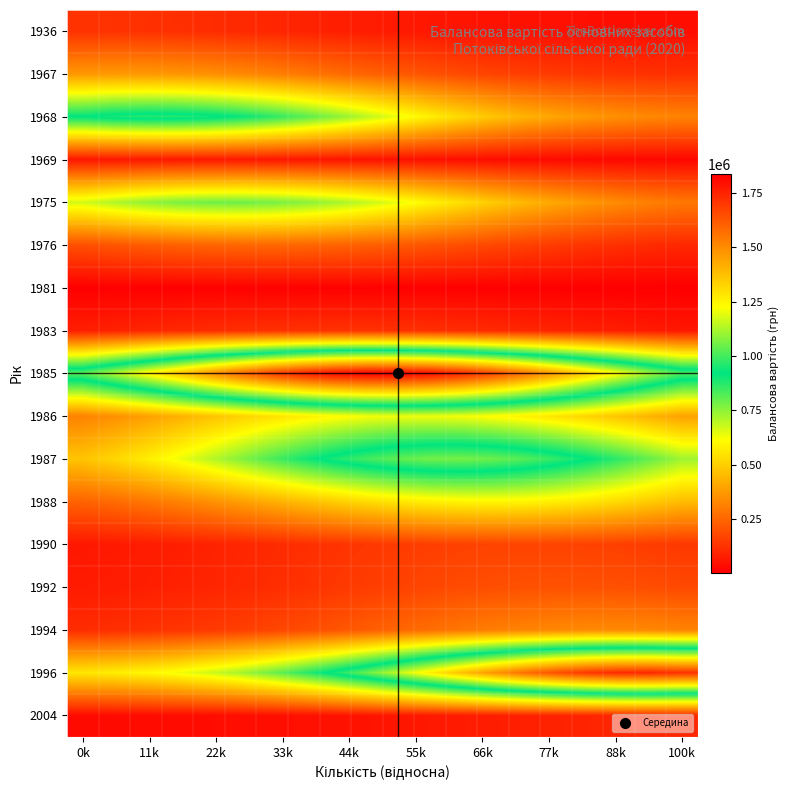

At which category is the sum across all series the highest?

11